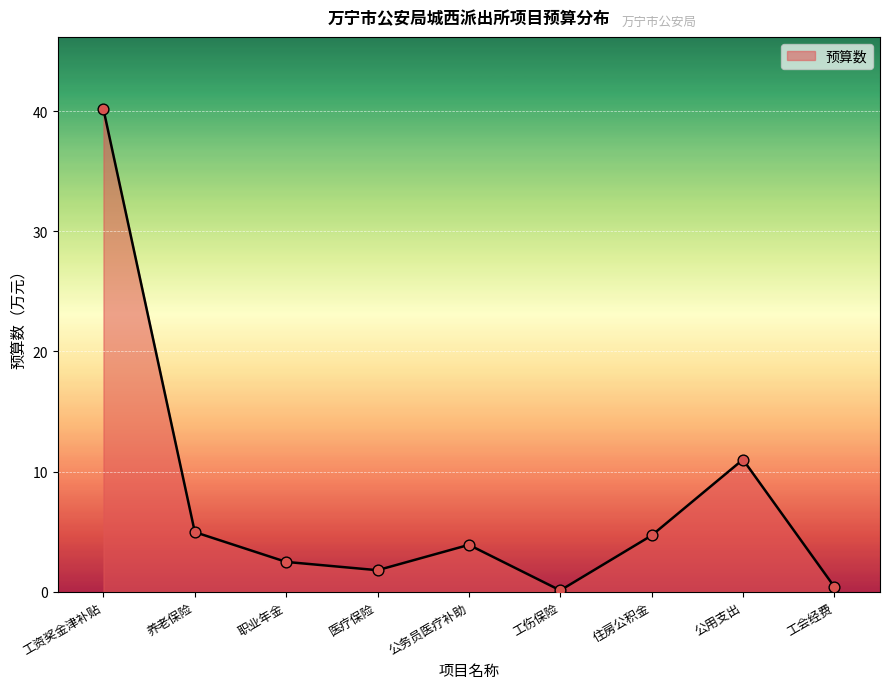

What is the change in value from 职业年金 to 医疗保险?

-0.7